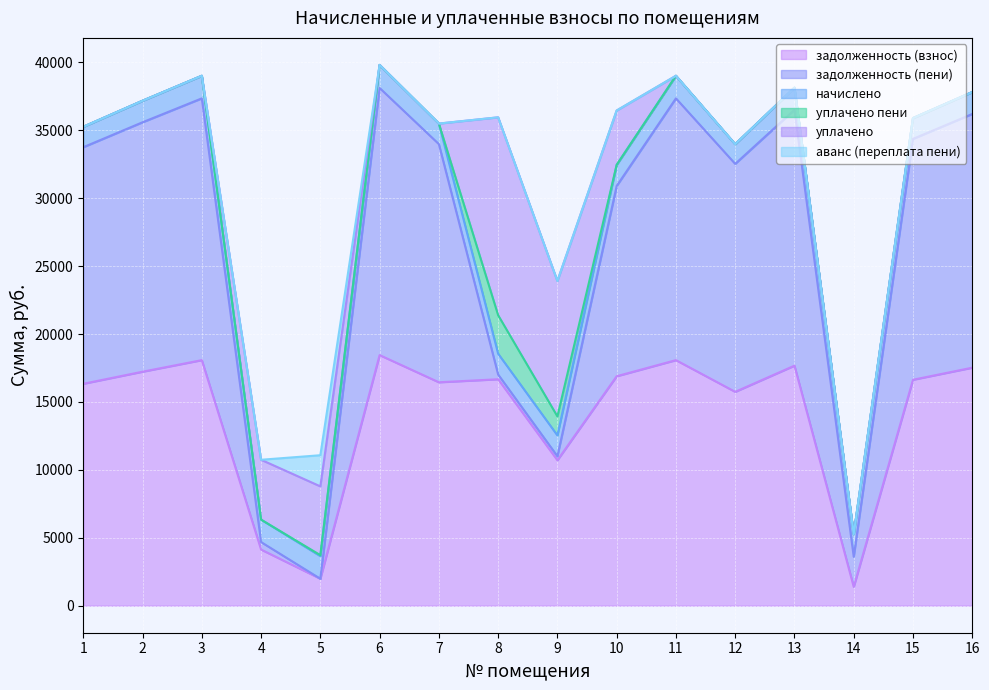

Where is начислено nearest to the value 1572?

2